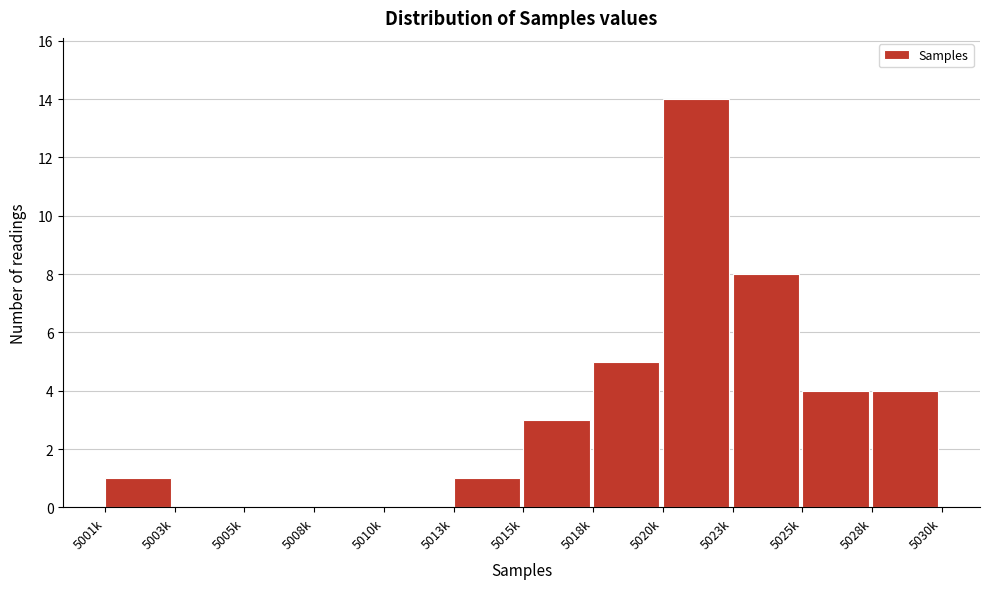

Reading right to left, transcribe all the data shown in this chart.

5028k=4	5025k=4	5023k=8	5020k=14	5018k=5	5015k=3	5013k=1	5010k=0	5008k=0	5005k=0	5003k=0	5001k=1